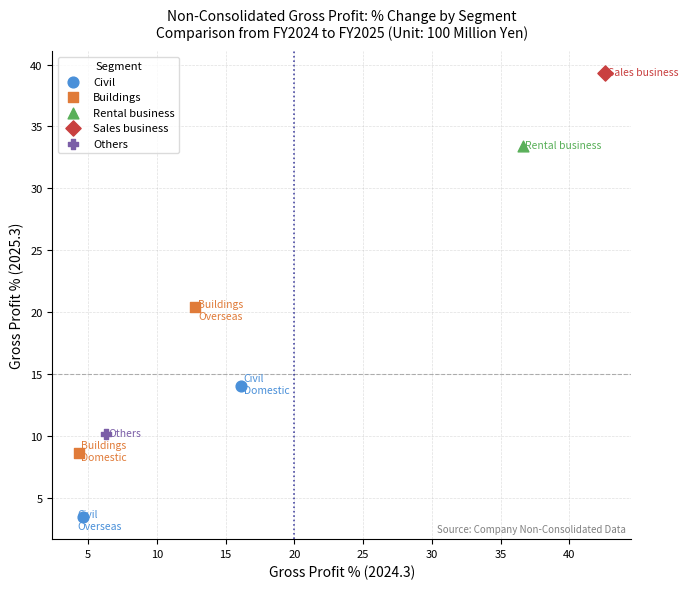

What are all the series names shown in the legend?

Civil, Buildings, Rental business, Sales business, Others